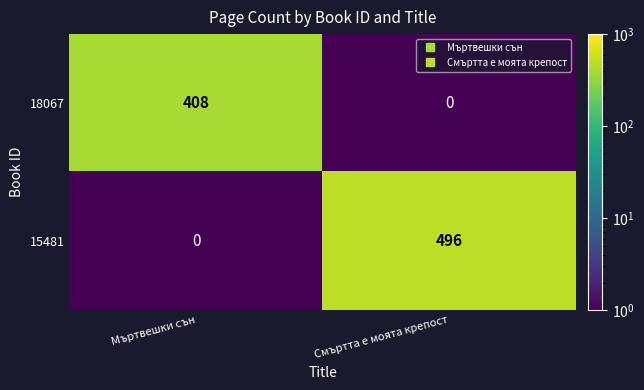

What is the average value of the 18067 series?

204